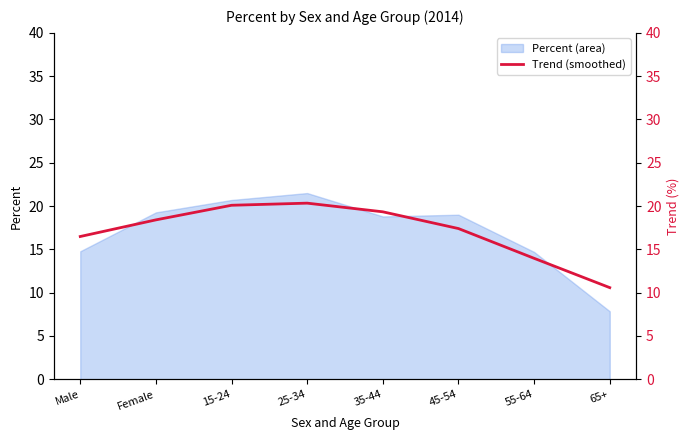

The value at 45-54 is 8.9. True or false?

False